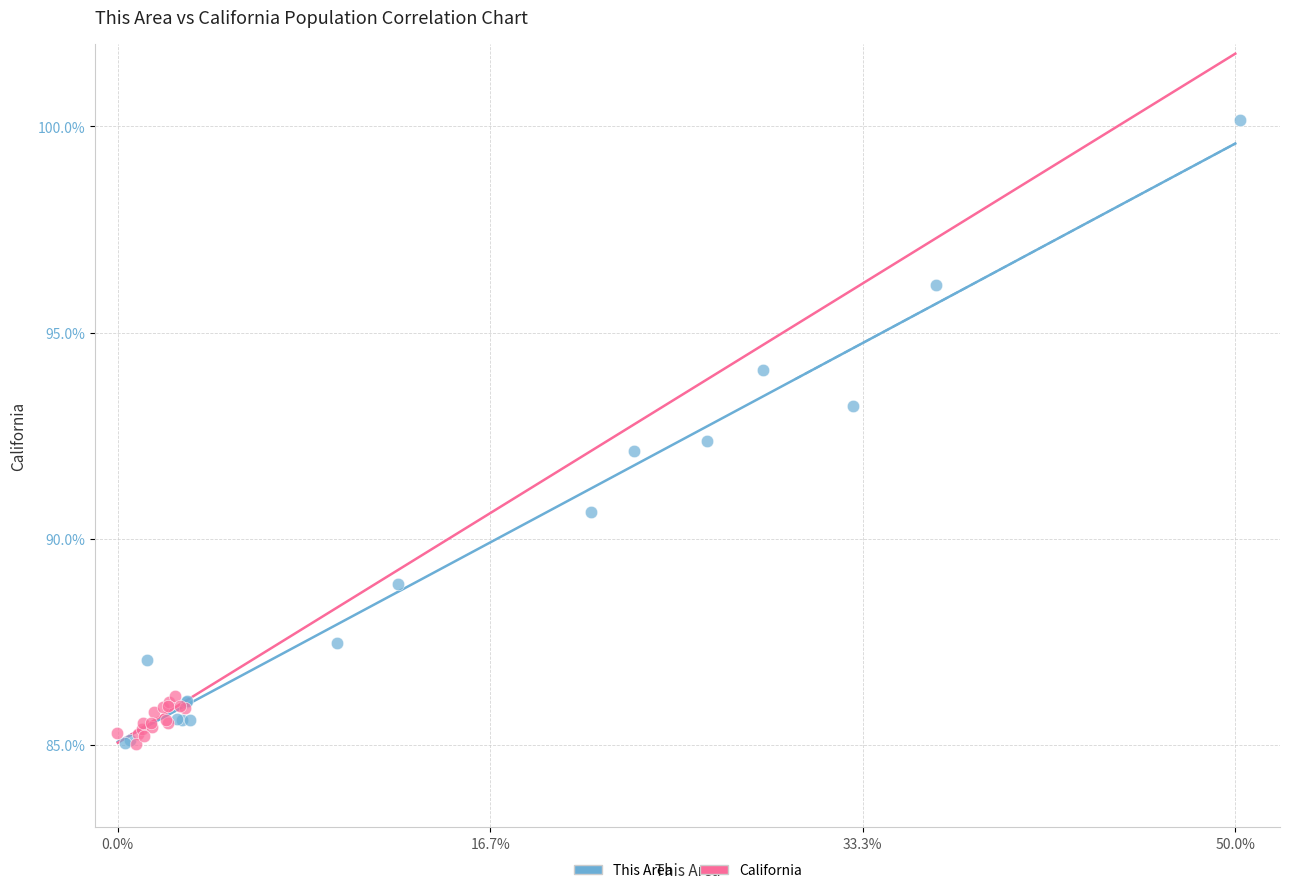

Which series has the widest spread of Y values?

This Area